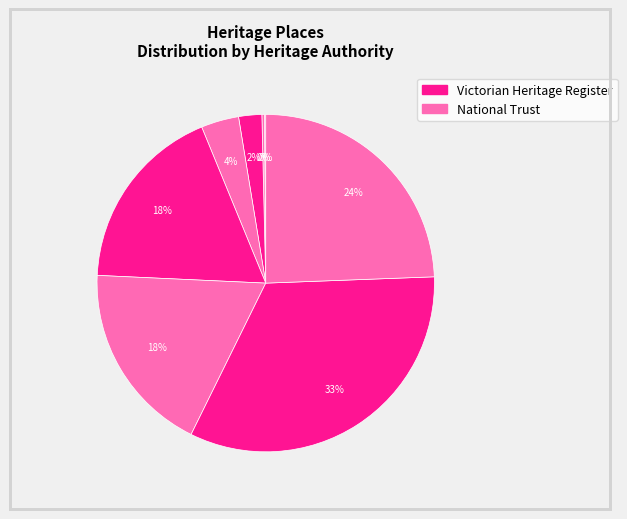

Which slice is the smallest?

NUM PON SOON SOCIETY BUILDING